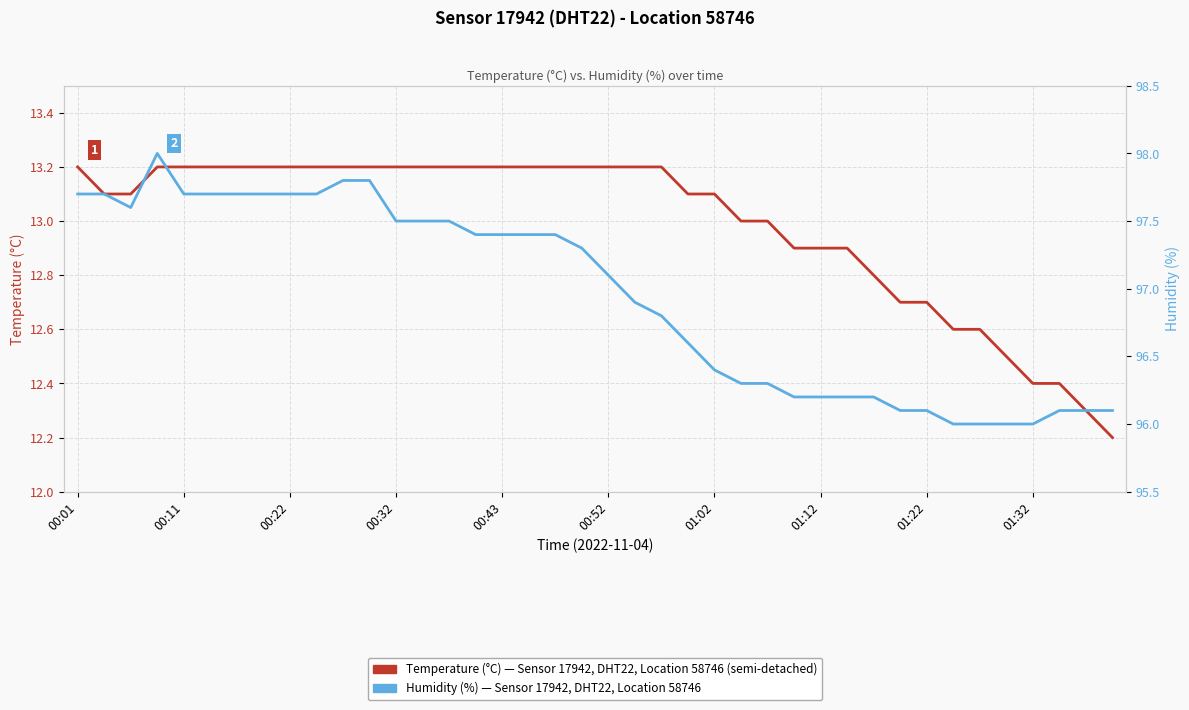

What is the spread (max minus min) of values at 11?

84.6